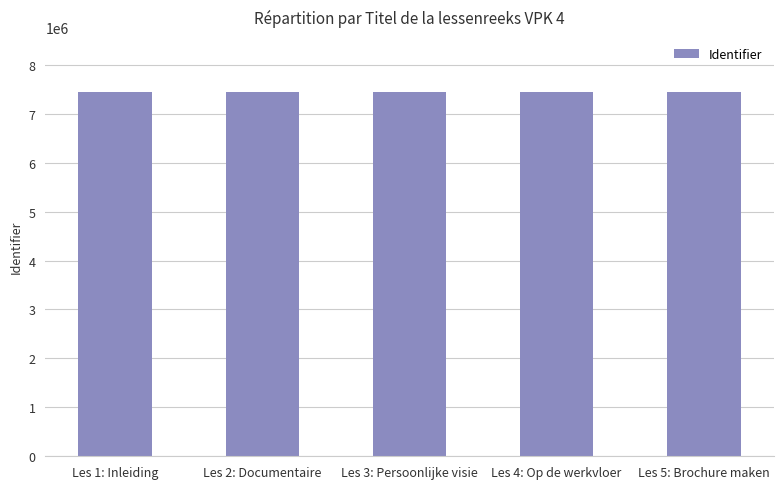

What is the greatest value displayed?

7451571